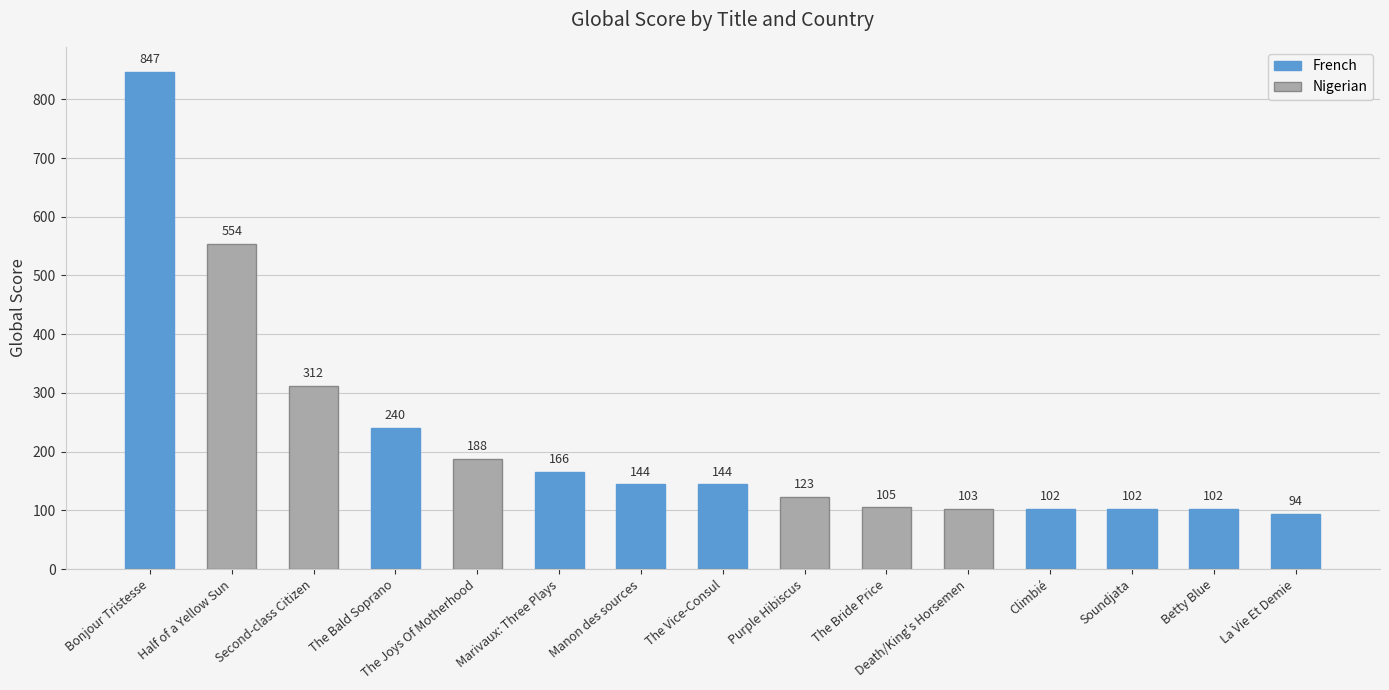

What is the label of the 3rd bar from the right?

Soundjata